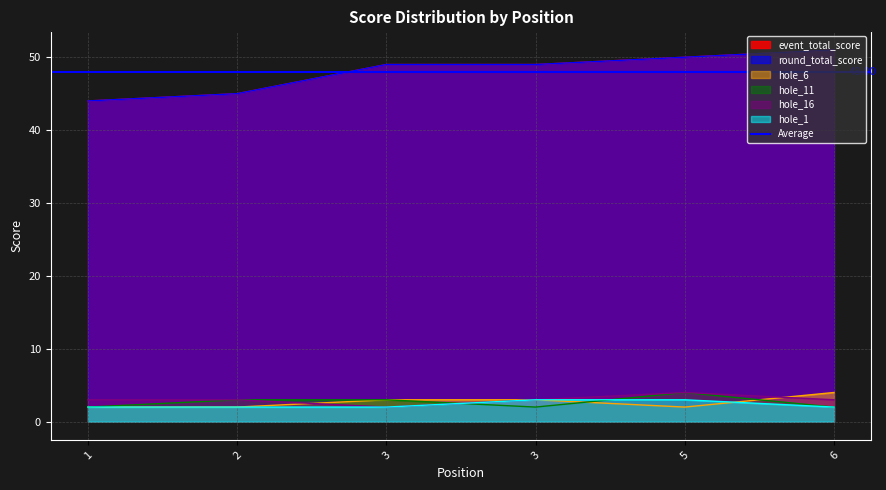

What is the maximum value for round_total_score?

51